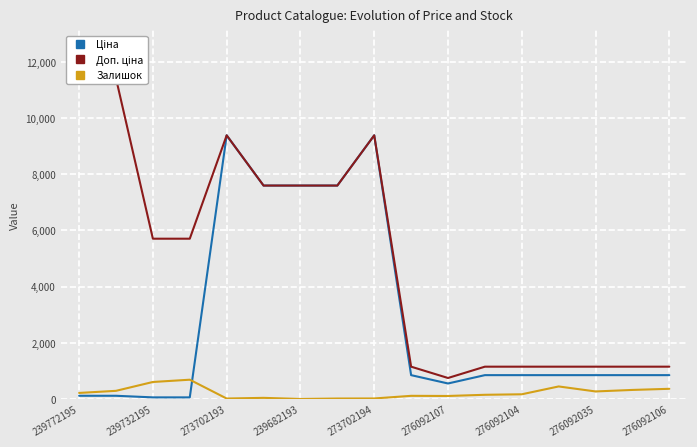

What is the difference between the maximum and minimum values in the Доп. ціна series?

10663.0